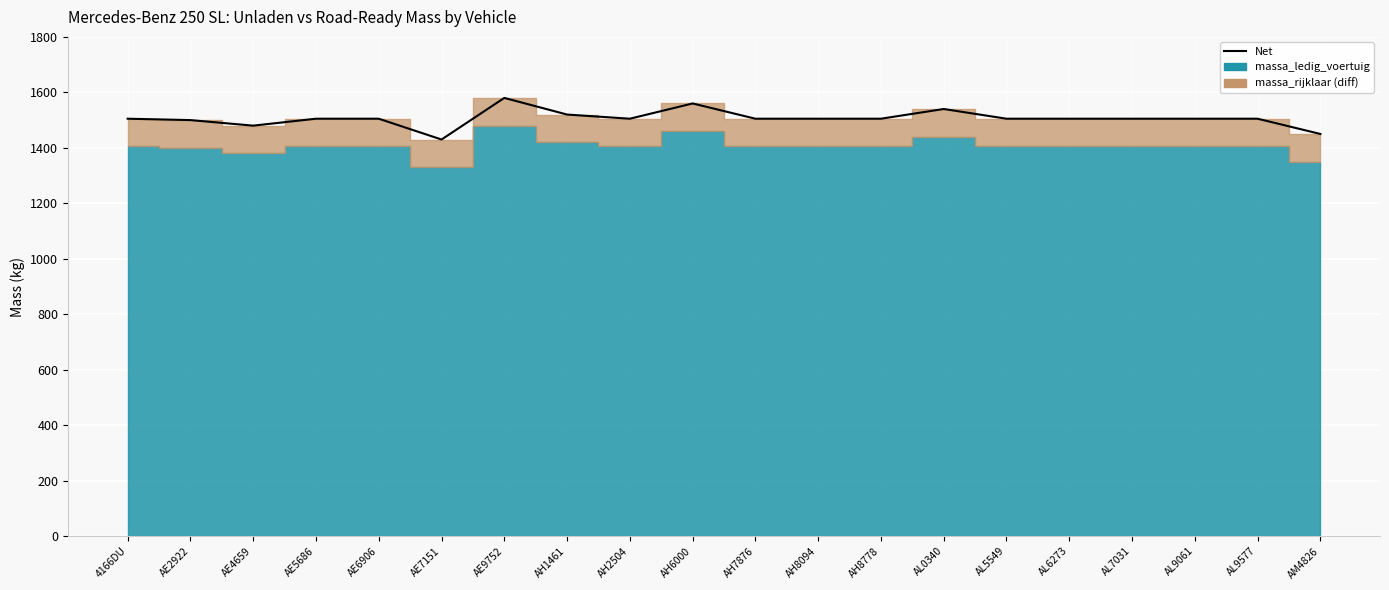

Is it true that the value at AM4826 is 833?

False